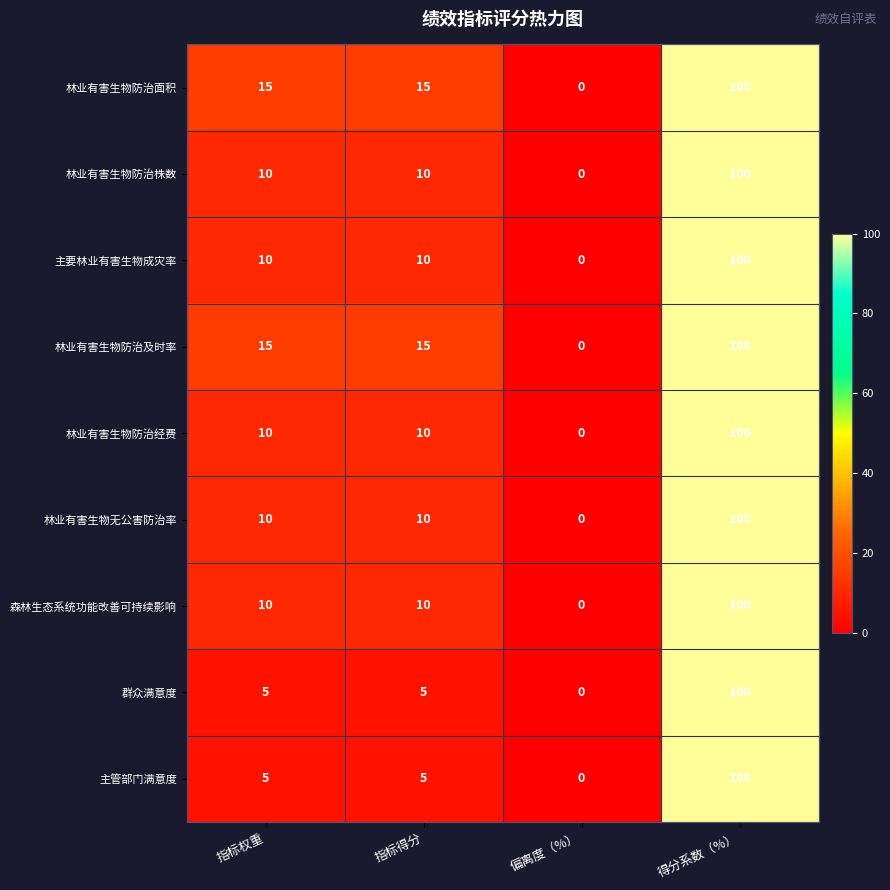

At which label does 林业有害生物无公害防治率 reach its peak?

得分系数（%）